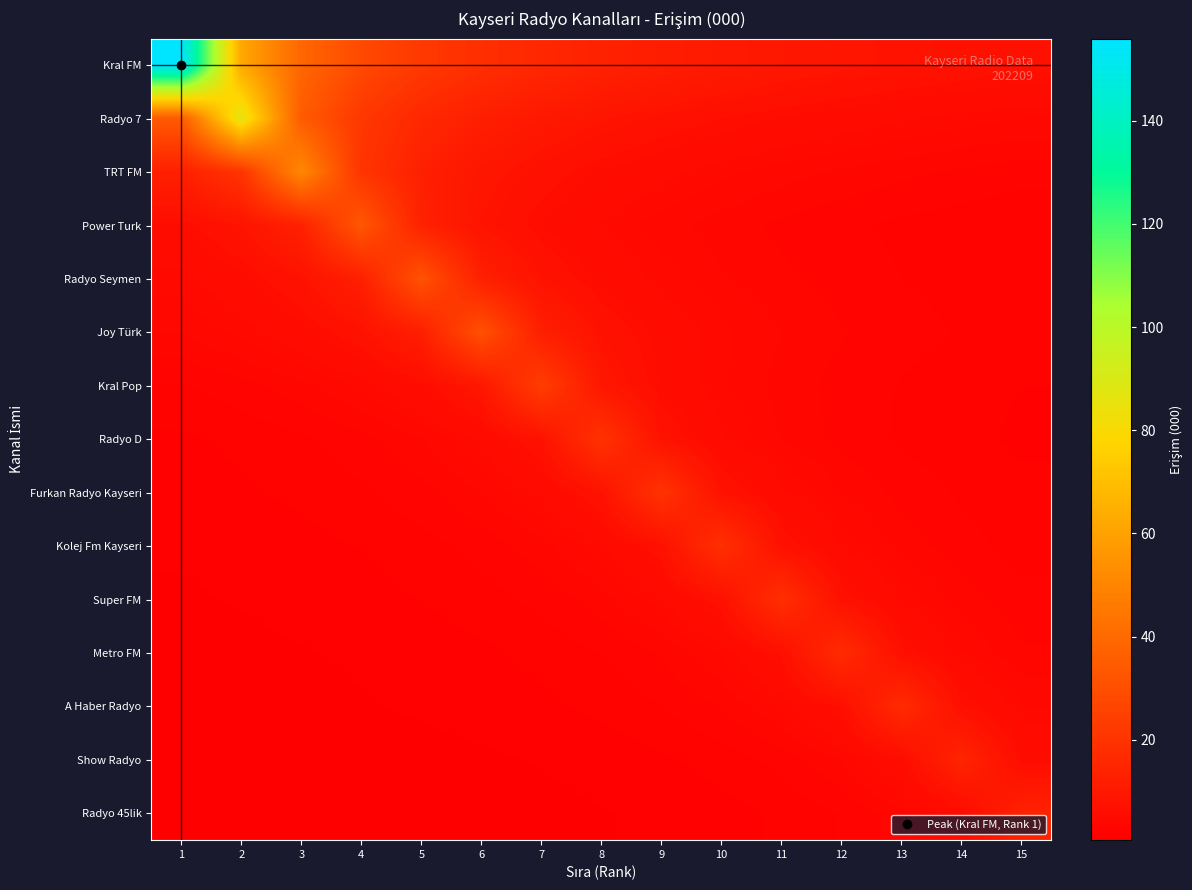

Reading left to right, what are all the values shown in this chart?

Kral FM: 1=155.9	2=62.4	3=39.0	4=28.3	5=22.3	6=18.3	7=15.6	8=13.6	9=12.0	10=10.8	11=9.7	12=8.9	13=8.2	14=7.6	15=7.1
Radyo 7: 1=34.8	2=87.0	3=34.8	4=21.8	5=15.8	6=12.4	7=10.2	8=8.7	9=7.6	10=6.7	11=6.0	12=5.4	13=5.0	14=4.6	15=4.2
TRT FM: 1=12.8	2=20.5	3=51.4	4=20.5	5=12.8	6=9.3	7=7.3	8=6.0	9=5.1	10=4.5	11=4.0	12=3.5	13=3.2	14=2.9	15=2.7
Power Turk: 1=6.1	2=8.3	3=13.4	4=33.4	5=13.4	6=8.3	7=6.1	8=4.8	9=3.9	10=3.3	11=2.9	12=2.6	13=2.3	14=2.1	15=1.9
Radyo Seymen: 1=4.5	2=5.8	3=7.9	4=12.7	5=31.7	6=12.7	7=7.9	8=5.8	9=4.5	10=3.7	11=3.2	12=2.8	13=2.4	14=2.2	15=2.0
Joy Türk: 1=3.6	2=4.4	3=5.6	4=7.8	5=12.4	6=31.0	7=12.4	8=7.8	9=5.6	10=4.4	11=3.6	12=3.1	13=2.7	14=2.4	15=2.1
Kral Pop: 1=2.4	2=2.8	3=3.4	4=4.3	5=6.0	6=9.6	7=23.9	8=9.6	9=6.0	10=4.3	11=3.4	12=2.8	13=2.4	14=2.1	15=1.8
Radyo D: 1=1.7	2=2.0	3=2.3	4=2.8	5=3.6	6=5.0	7=7.9	8=19.8	9=7.9	10=5.0	11=3.6	12=2.8	13=2.3	14=2.0	15=1.7
Furkan Radyo Kayseri: 1=1.5	2=1.7	3=2.0	4=2.3	5=2.8	6=3.6	7=5.0	8=7.9	9=19.8	10=7.9	11=5.0	12=3.6	13=2.8	14=2.3	15=2.0
Kolej Fm Kayseri: 1=1.3	2=1.4	3=1.6	4=1.9	5=2.2	6=2.7	7=3.4	8=4.7	9=7.5	10=18.7	11=7.5	12=4.7	13=3.4	14=2.7	15=2.2
Super FM: 1=1.2	2=1.3	3=1.4	4=1.6	5=1.8	6=2.2	7=2.6	8=3.3	9=4.6	10=7.4	11=18.4	12=7.4	13=4.6	14=3.3	15=2.6
Metro FM: 1=1.0	2=1.1	3=1.2	4=1.3	5=1.5	6=1.7	7=2.0	8=2.4	9=3.1	10=4.3	11=6.8	12=17.1	13=6.8	14=4.3	15=3.1
A Haber Radyo: 1=0.9	2=1.0	3=1.1	4=1.2	5=1.3	6=1.5	7=1.7	8=2.0	9=2.4	10=3.1	11=4.3	12=6.8	13=17.0	14=6.8	15=4.3
Show Radyo: 1=0.7	2=0.8	3=0.8	4=0.9	5=1.0	6=1.1	7=1.3	8=1.5	9=1.7	10=2.1	11=2.7	12=3.7	13=5.8	14=14.6	15=5.8
Radyo 45lik: 1=0.6	2=0.7	3=0.7	4=0.8	5=0.8	6=0.9	7=1.0	8=1.2	9=1.4	10=1.6	11=1.9	12=2.5	13=3.4	14=5.4	15=13.6